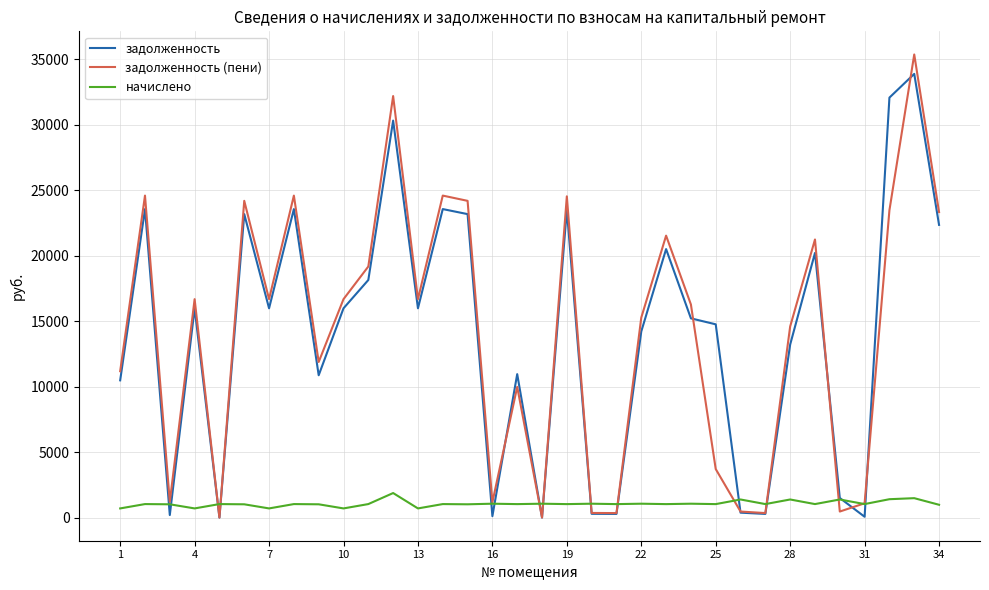

Which series has the widest spread of values?

задолженность (пени)